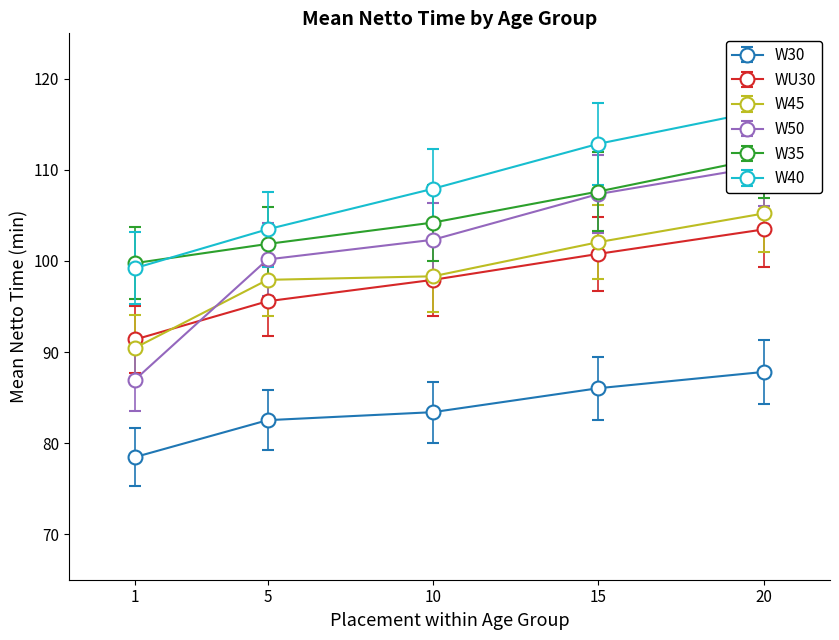

What is the average value of the W35 series?

105.0